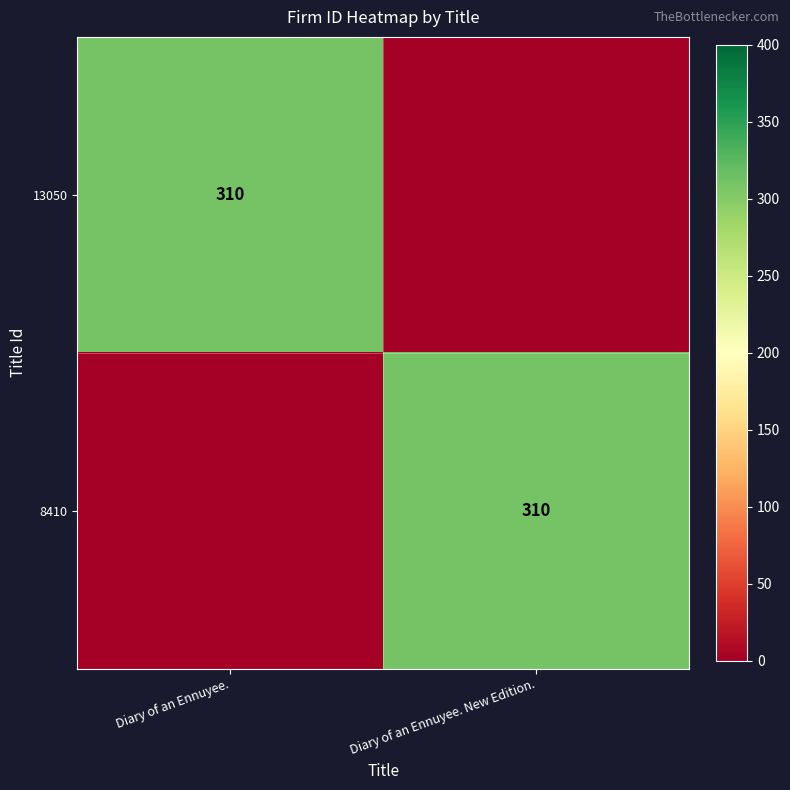

True or false: 13050 has a value of 310 at Diary of an Ennuyee..

True